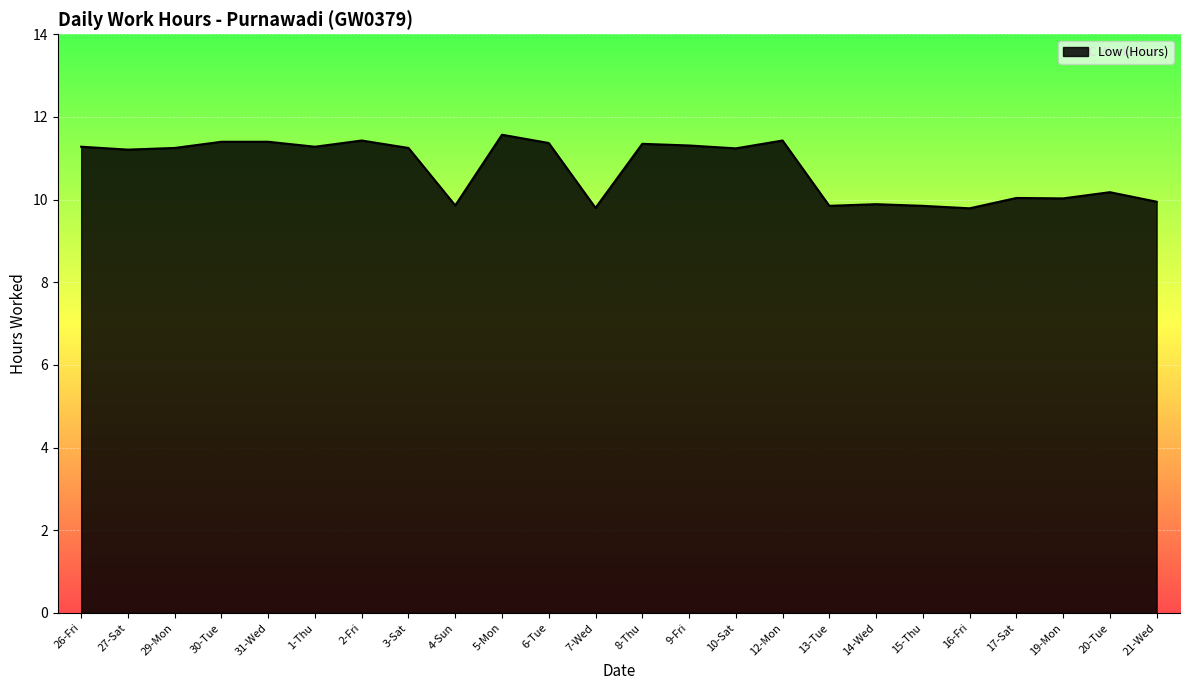

What is the change in value from 27-Sat to 5-Mon?

+0.4